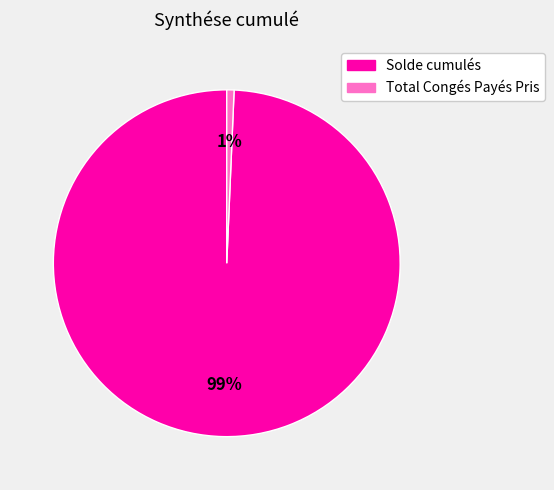

How many segments does this pie chart have?

2